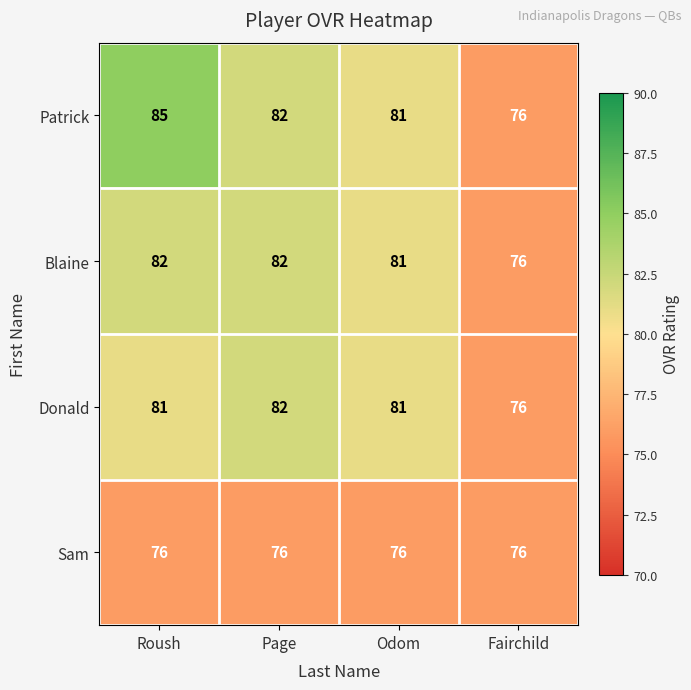

Reading right to left, what are all the values shown in this chart?

Patrick: 76	81	82	85
Blaine: 76	81	82	82
Donald: 76	81	82	81
Sam: 76	76	76	76